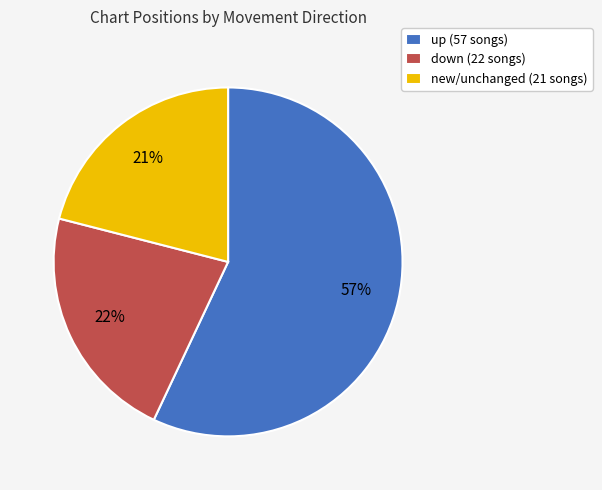

The up (57 songs) slice represents 57% of the pie. True or false?

True